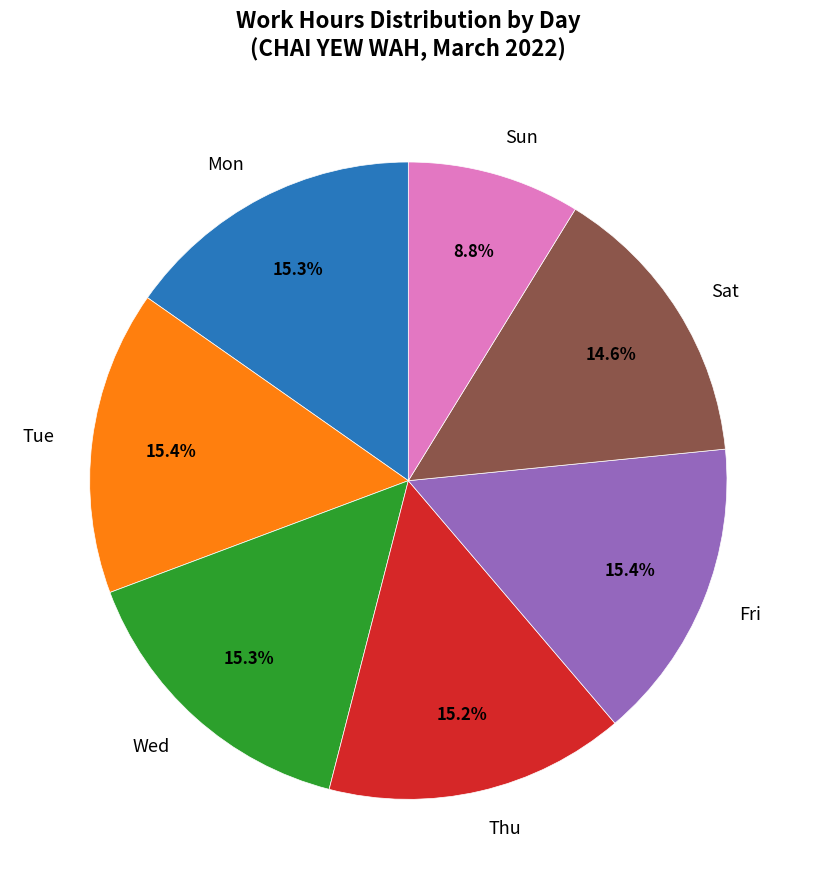

Which slice is the smallest?

Sun